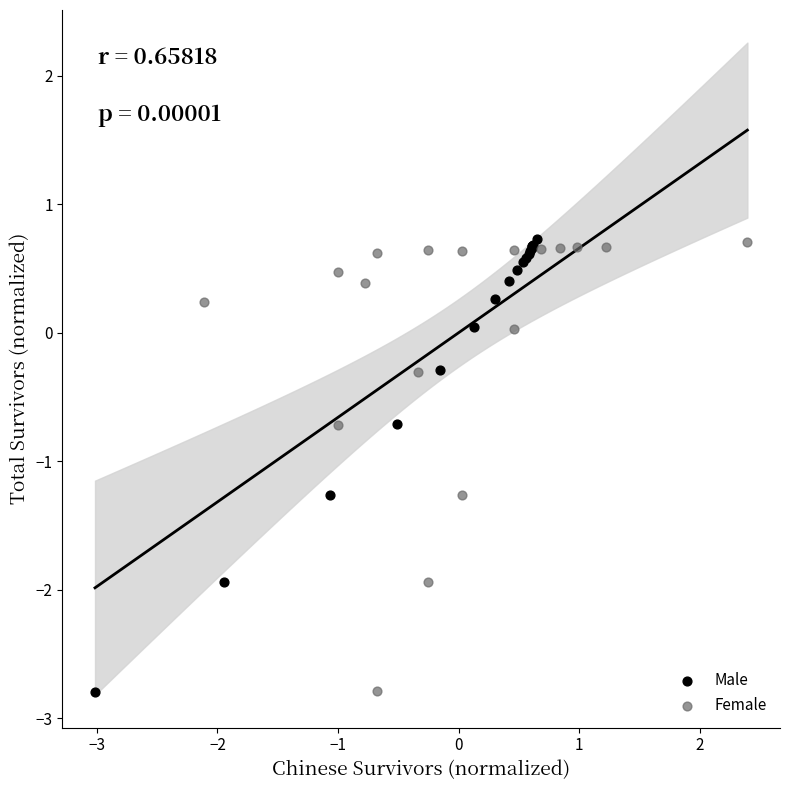

Which series has the widest spread of Y values?

Male